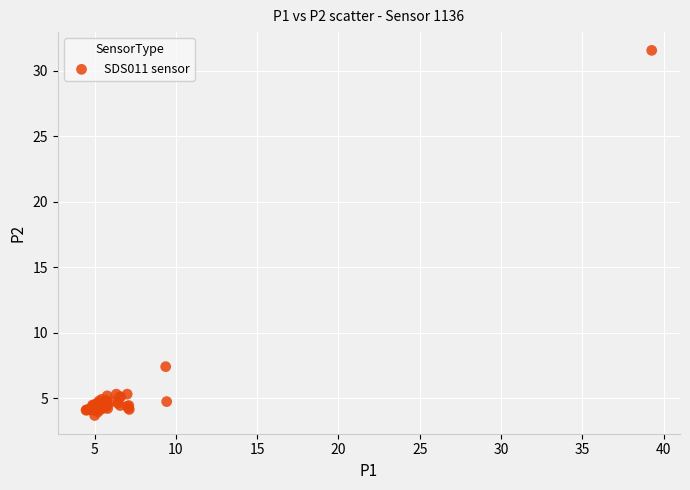

What Y value in the scatter plot is closest to 17?

7.4